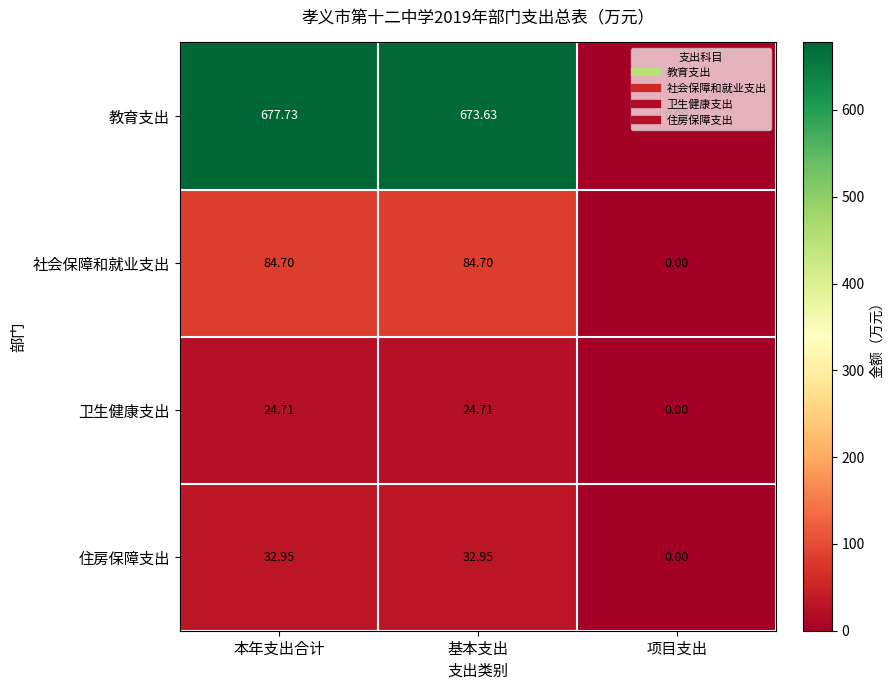

Is the value of 教育支出 at 项目支出 greater than the value of 社会保障和就业支出 at 基本支出?

No